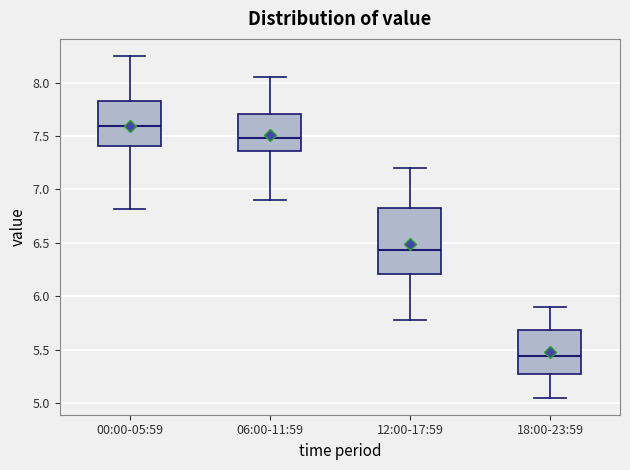

Reading left to right, transcribe this box plot: for each box, give where its median line is, the range the box spans, and where its two whiskers end, as read against the y-axis. The values are not printed on the chart, so give them approximately, as read against the axis.

00:00-05:59: median 7.60, box 7.40 to 7.85, whiskers 6.80 to 8.25
06:00-11:59: median 7.50, box 7.35 to 7.70, whiskers 6.90 to 8.05
12:00-17:59: median 6.45, box 6.20 to 6.85, whiskers 5.80 to 7.20
18:00-23:59: median 5.45, box 5.30 to 5.70, whiskers 5.05 to 5.90